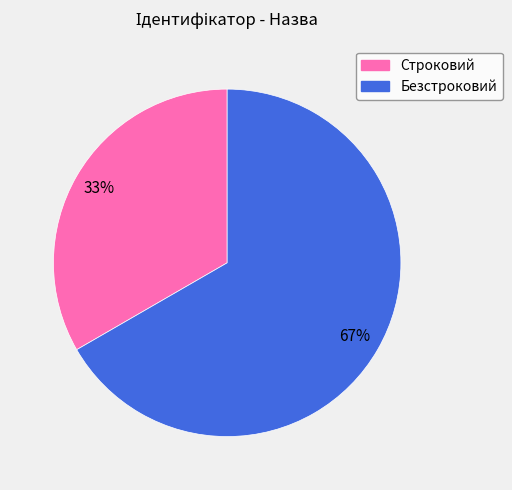

To the nearest percent, what percentage of the pie is Безстроковий?

67%